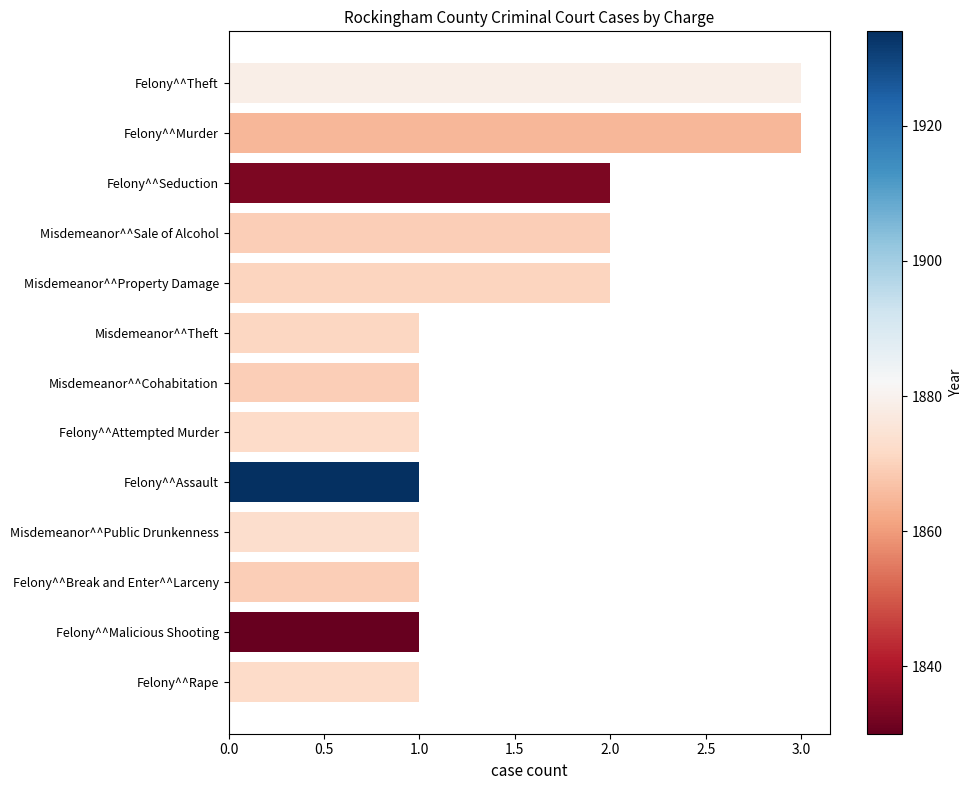

What is the approximate value at Felony^^Theft?

3